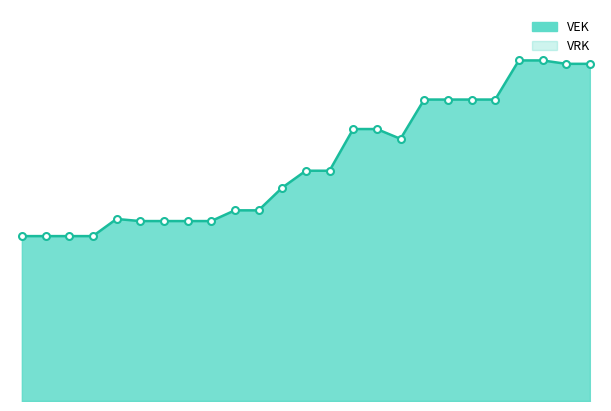

What is the greatest value displayed?

15123